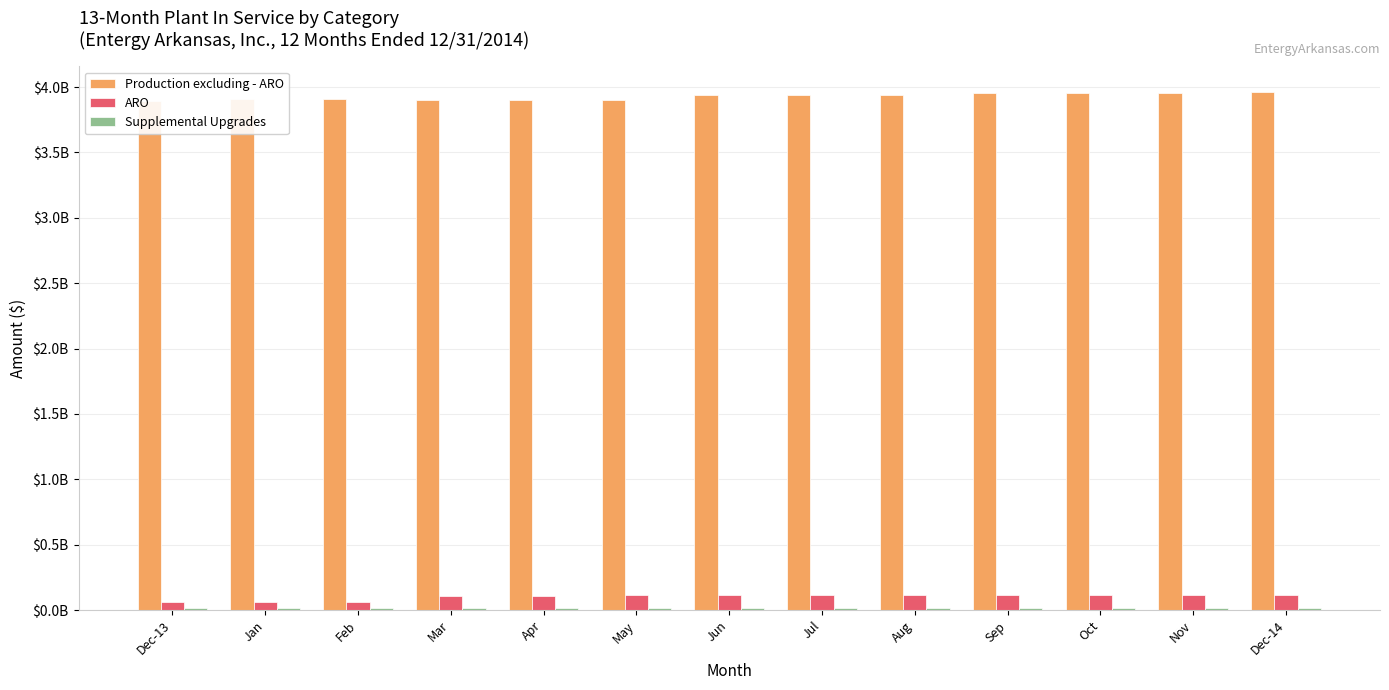

What position from the left is Aug?

9